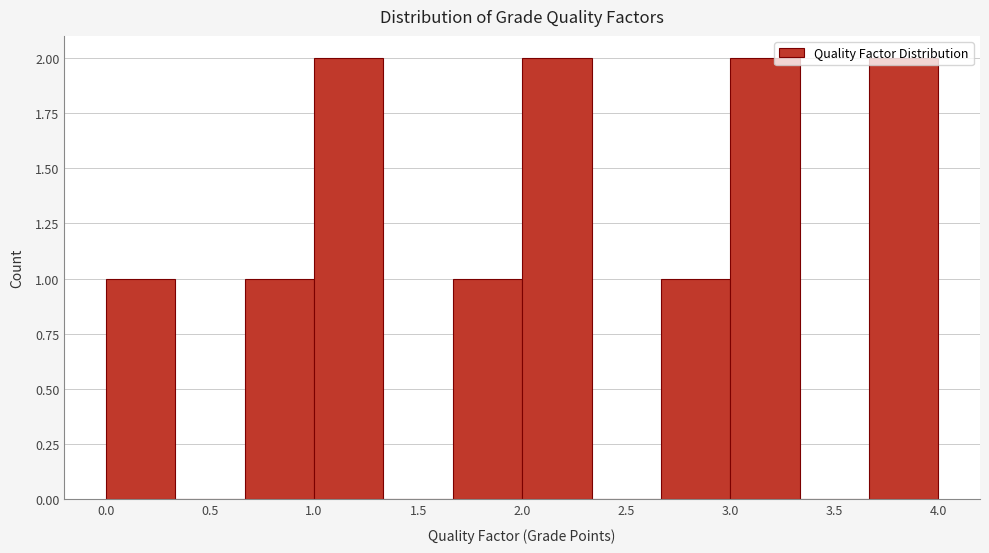

Reading left to right, transcribe this chart: for each bar, give the range it covers on the x-axis and its height. Neither the bar edges nor the heights are printed on the chart, so give them approximately, as read against the axes.

0.00 to 0.35: 1
0.35 to 0.65: 0
0.65 to 1.00: 1
1.00 to 1.35: 2
1.35 to 1.65: 0
1.65 to 2.00: 1
2.00 to 2.35: 2
2.35 to 2.65: 0
2.65 to 3.00: 1
3.00 to 3.35: 2
3.35 to 3.65: 0
3.65 to 4.00: 2